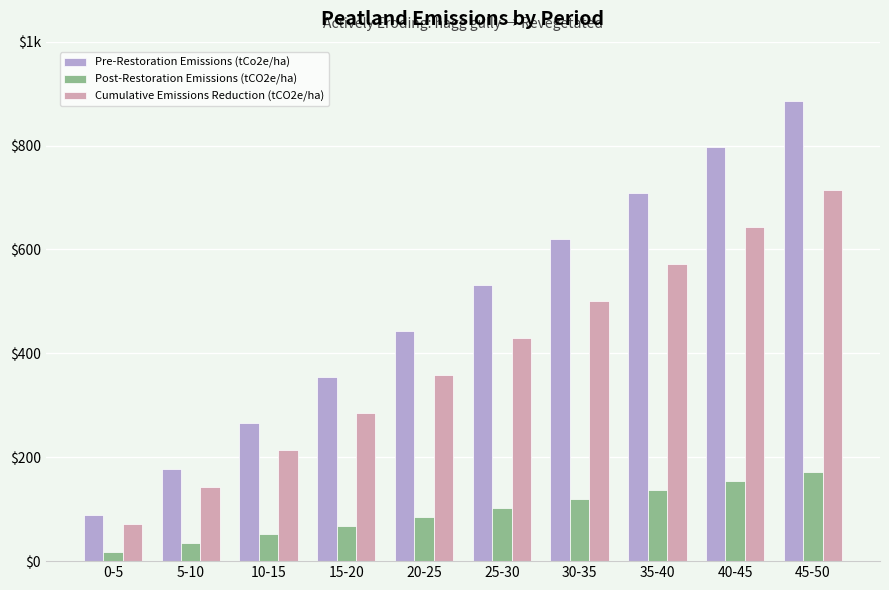

Where is Cumulative Emissions Reduction (tCO2e/ha) nearest to the value 393?

20-25